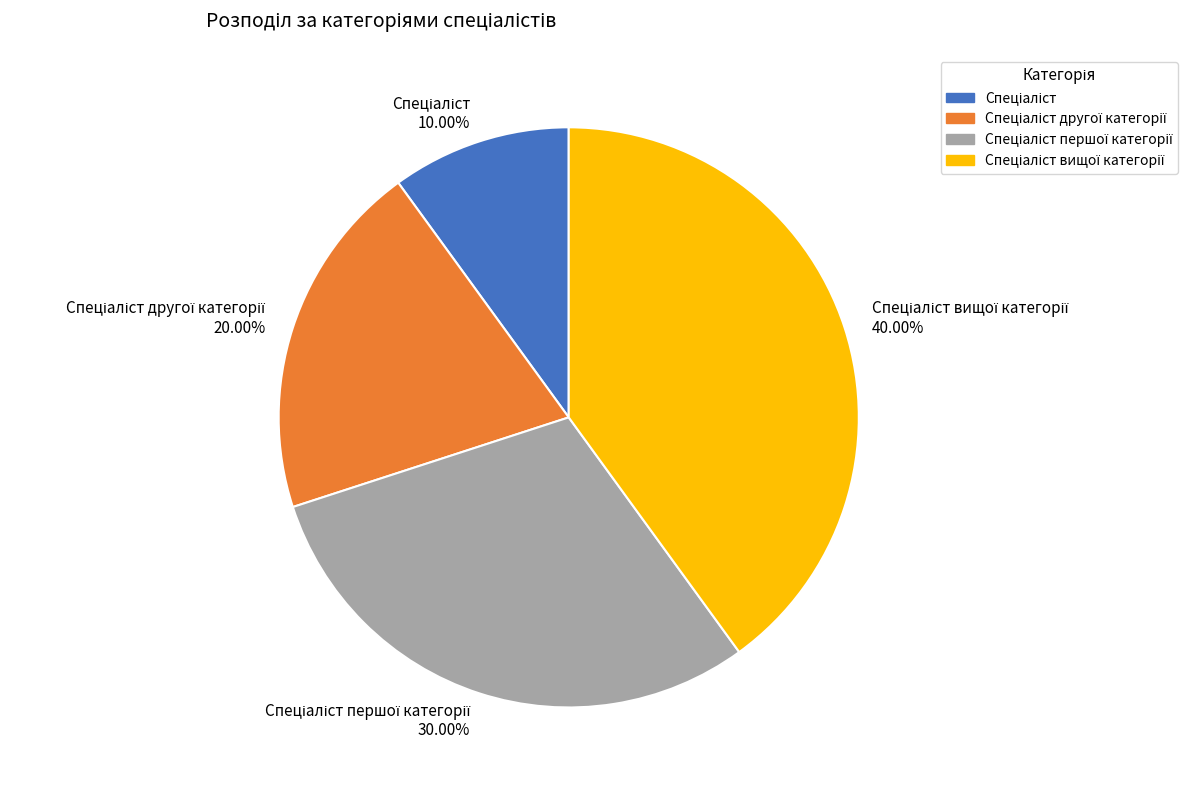

Is there any slice that represents more than half of the pie?

No